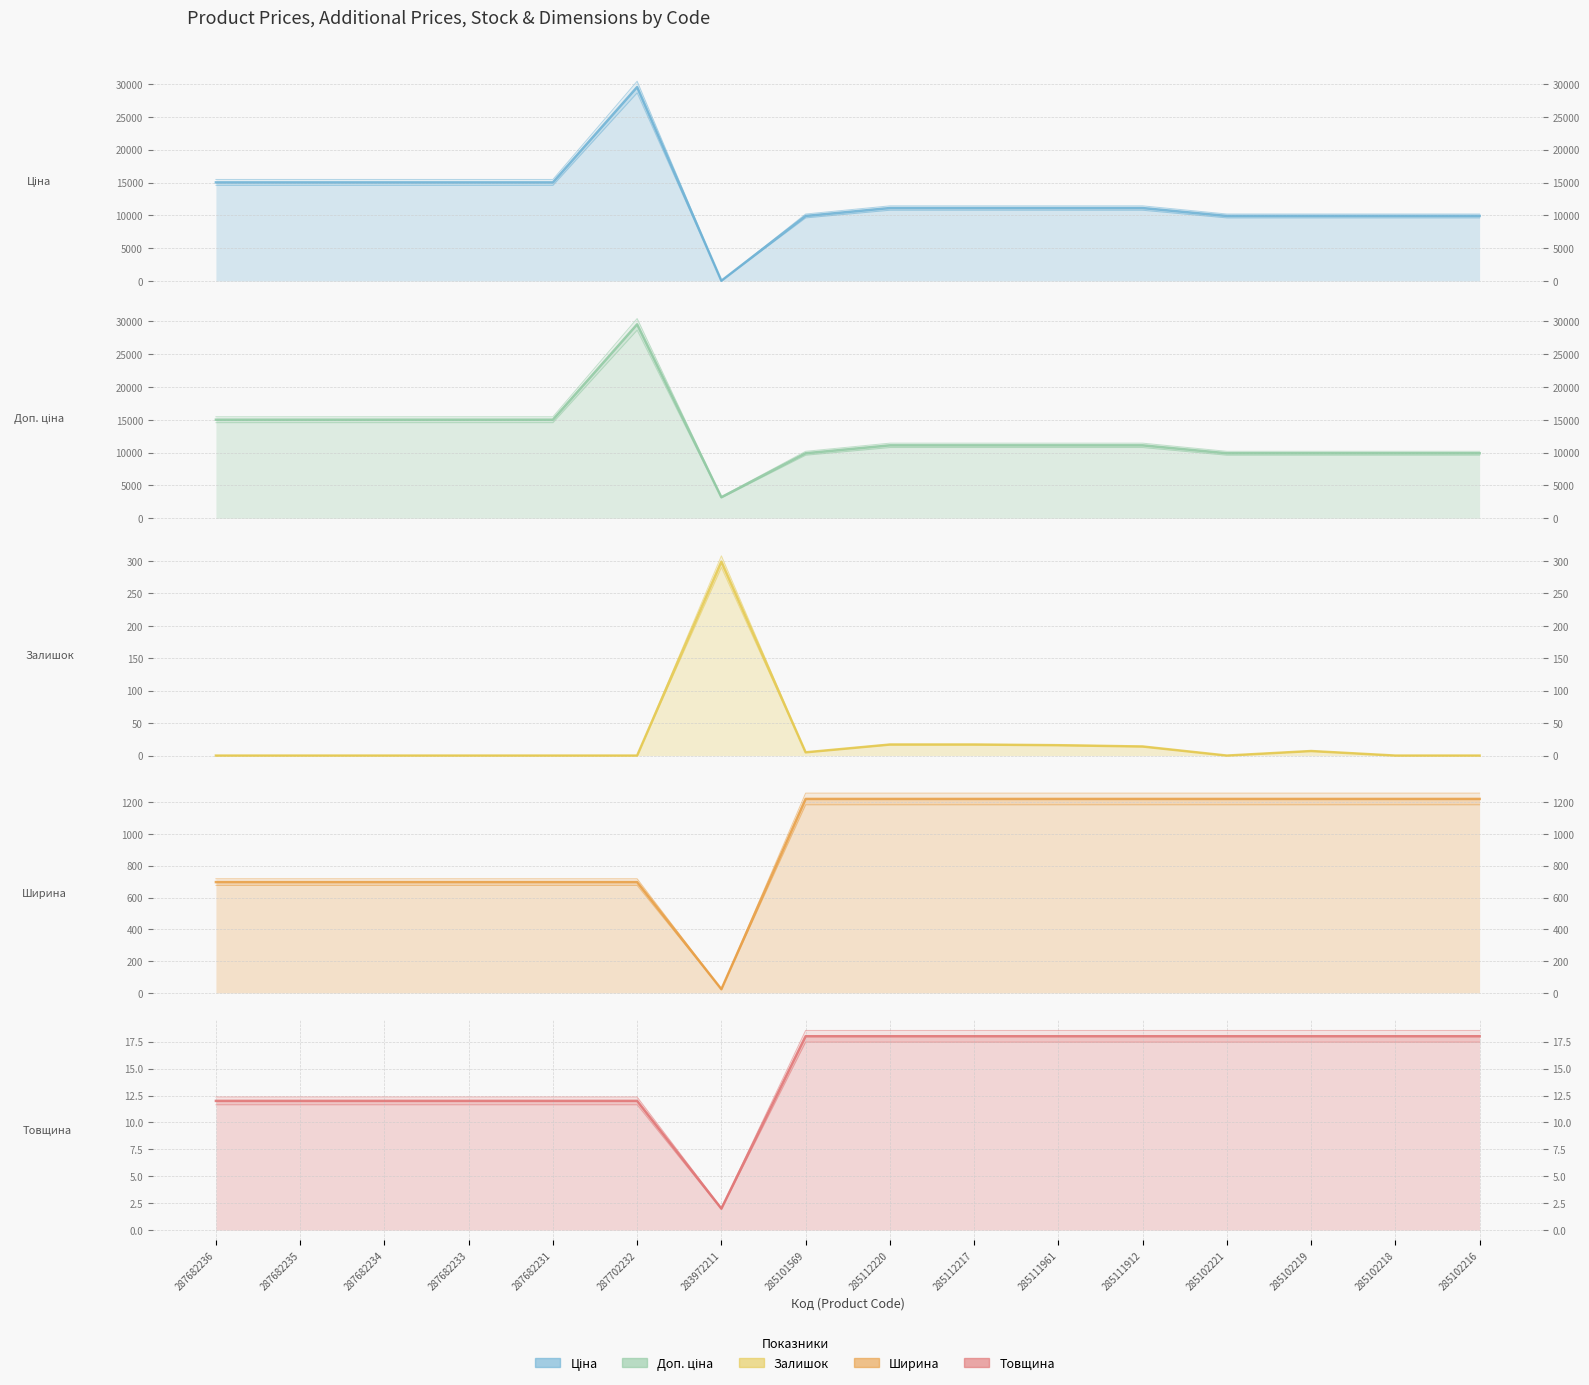

Reading left to right, list all the values displayed in this chart.

Ціна: 287682236=15019.2	287682235=15019.2	287682234=15019.2	287682233=15019.2	287682231=15019.2	287702232=29548.9	283972211=32.0	285101569=9908.5	285112220=11113.6	285112217=11113.6	285111961=11113.6	285111912=11113.6	285102221=9908.5	285102219=9908.5	285102218=9908.5	285102216=9908.5
Доп. ціна: 287682236=15019.2	287682235=15019.2	287682234=15019.2	287682233=15019.2	287682231=15019.2	287702232=29548.9	283972211=3205.0	285101569=9908.5	285112220=11113.6	285112217=11113.6	285111961=11113.6	285111912=11113.6	285102221=9908.5	285102219=9908.5	285102218=9908.5	285102216=9908.5
Залишок: 287682236=0.0	287682235=0.0	287682234=0.0	287682233=0.0	287682231=0.0	287702232=0.0	283972211=299.0	285101569=5.0	285112220=17.0	285112217=17.0	285111961=16.0	285111912=14.0	285102221=0.0	285102219=7.0	285102218=0.0	285102216=0.0
Ширина: 287682236=697.0	287682235=697.0	287682234=697.0	287682233=697.0	287682231=697.0	287702232=697.0	283972211=23.0	285101569=1220.0	285112220=1220.0	285112217=1220.0	285111961=1220.0	285111912=1220.0	285102221=1220.0	285102219=1220.0	285102218=1220.0	285102216=1220.0
Товщина: 287682236=12.0	287682235=12.0	287682234=12.0	287682233=12.0	287682231=12.0	287702232=12.0	283972211=2.0	285101569=18.0	285112220=18.0	285112217=18.0	285111961=18.0	285111912=18.0	285102221=18.0	285102219=18.0	285102218=18.0	285102216=18.0